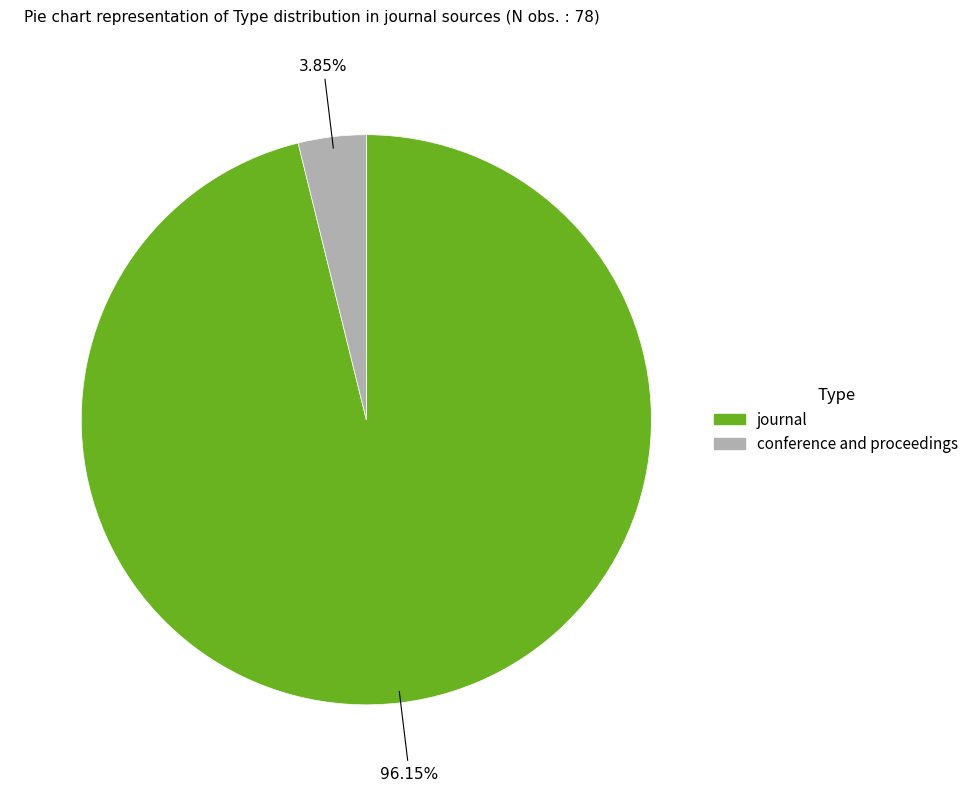

What is the largest slice in the pie chart?

journal